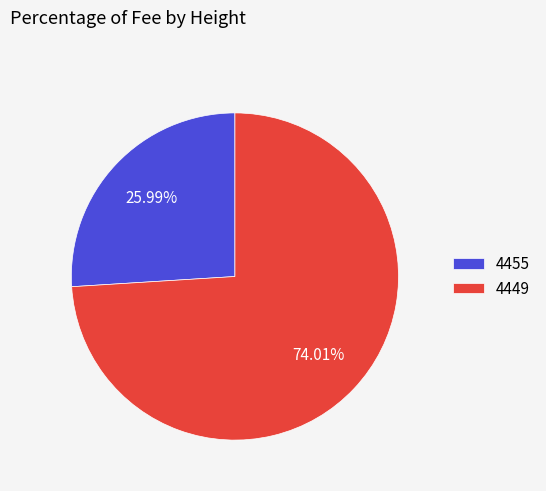

What percentage is the 4455 slice, to the nearest percent?

26%